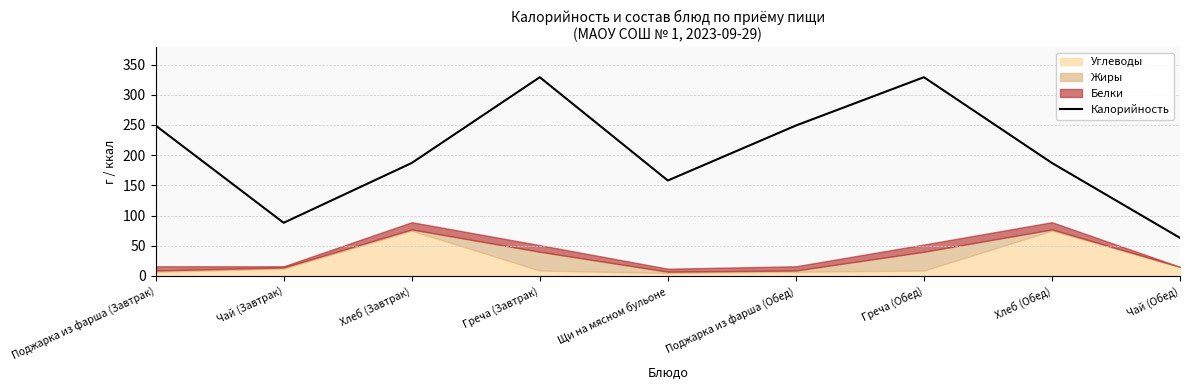

Reading right to left, list all the values displayed in this chart.

63	187	329	249	158	329	187	88	249